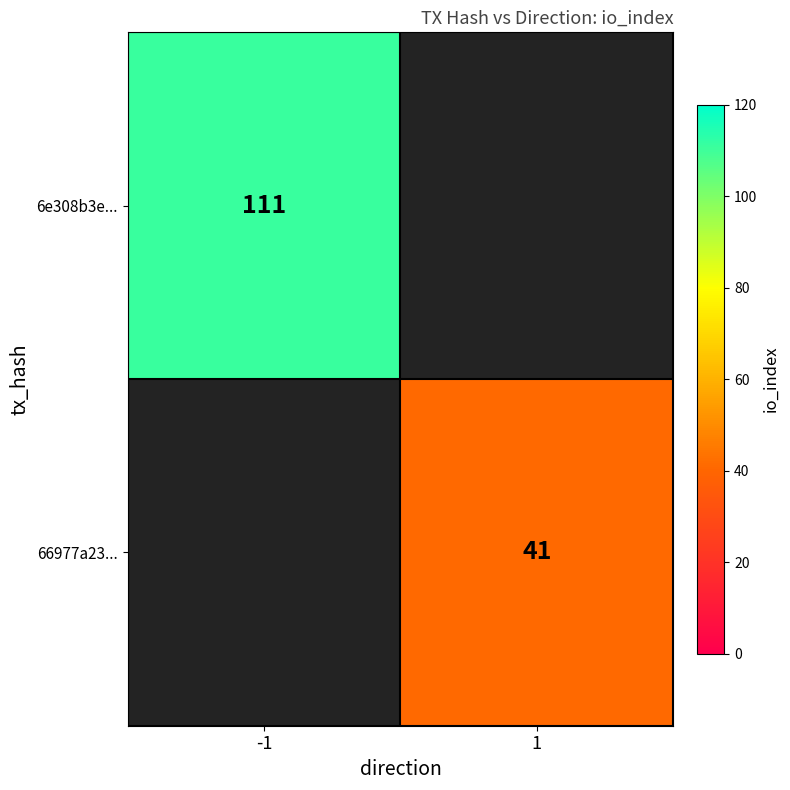

At which category does the chart reach its minimum across all series?

1